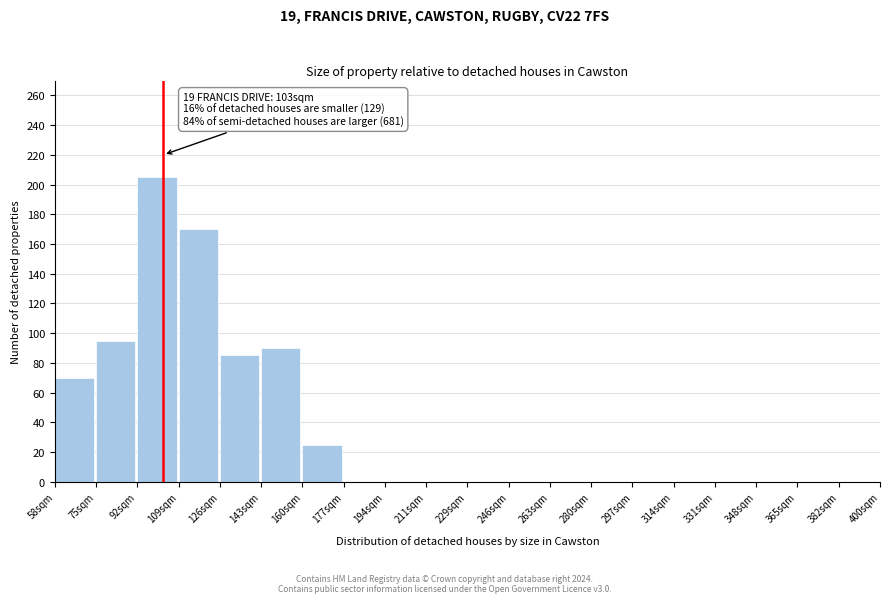

Reading left to right, what are all the values shown in this chart?

58sqm=70	75sqm=95	92sqm=205	109sqm=170	126sqm=85	143sqm=90	160sqm=25	177sqm=0	194sqm=0	211sqm=0	229sqm=0	246sqm=0	263sqm=0	280sqm=0	297sqm=0	314sqm=0	331sqm=0	348sqm=0	365sqm=0	382sqm=0